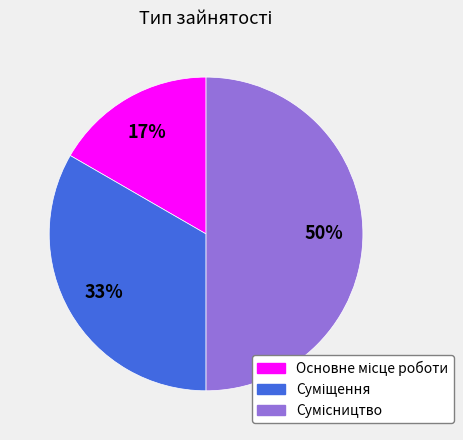

To the nearest percent, what is the average slice percentage?

33%